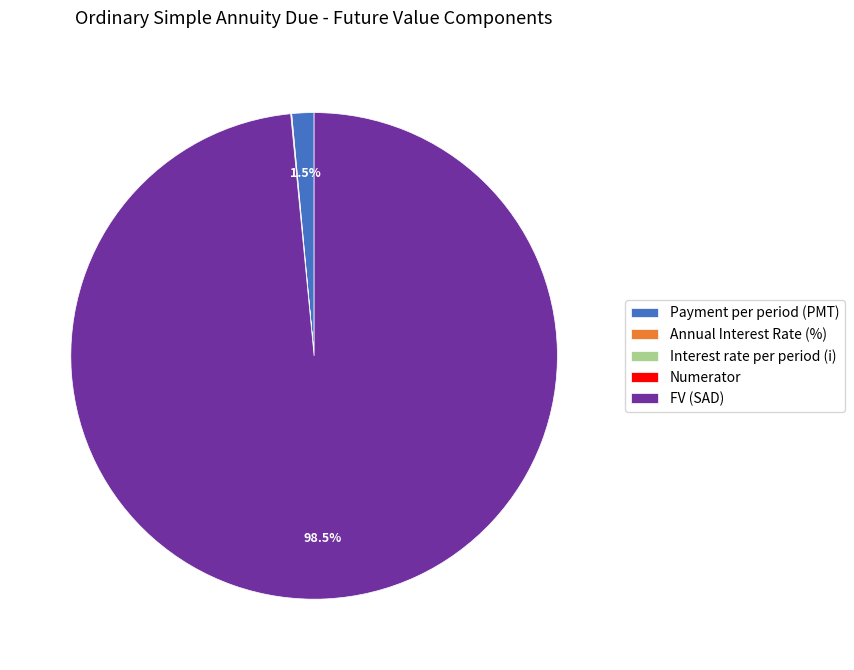

What is the largest slice in the pie chart?

FV (SAD)